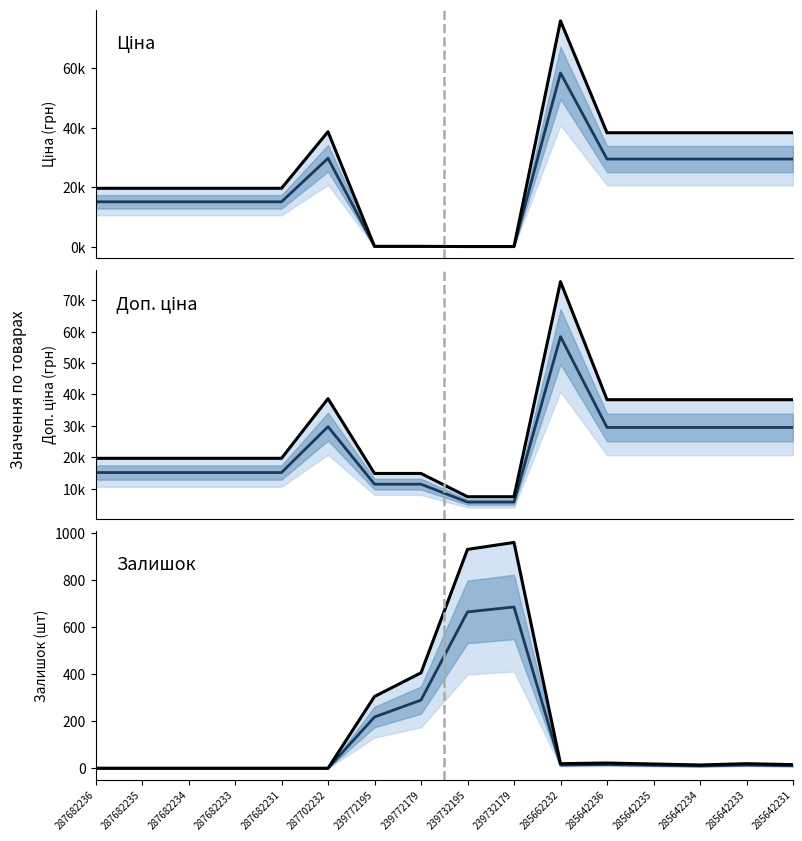

What is the difference between the Залишок (темна лінія) values at 285642231 and 287702232?

11.0